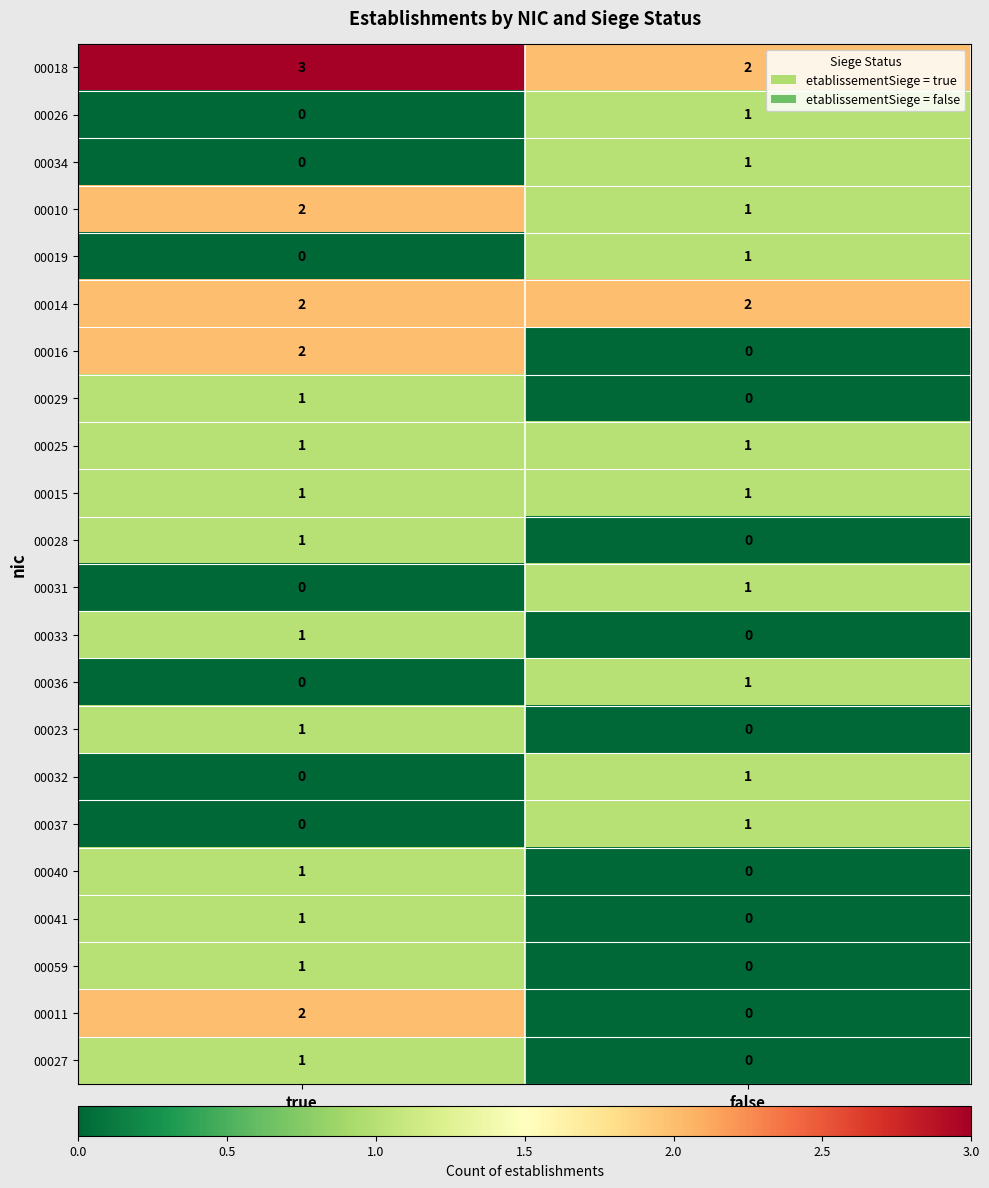

Which category has the lowest value in the 00018 series?

false